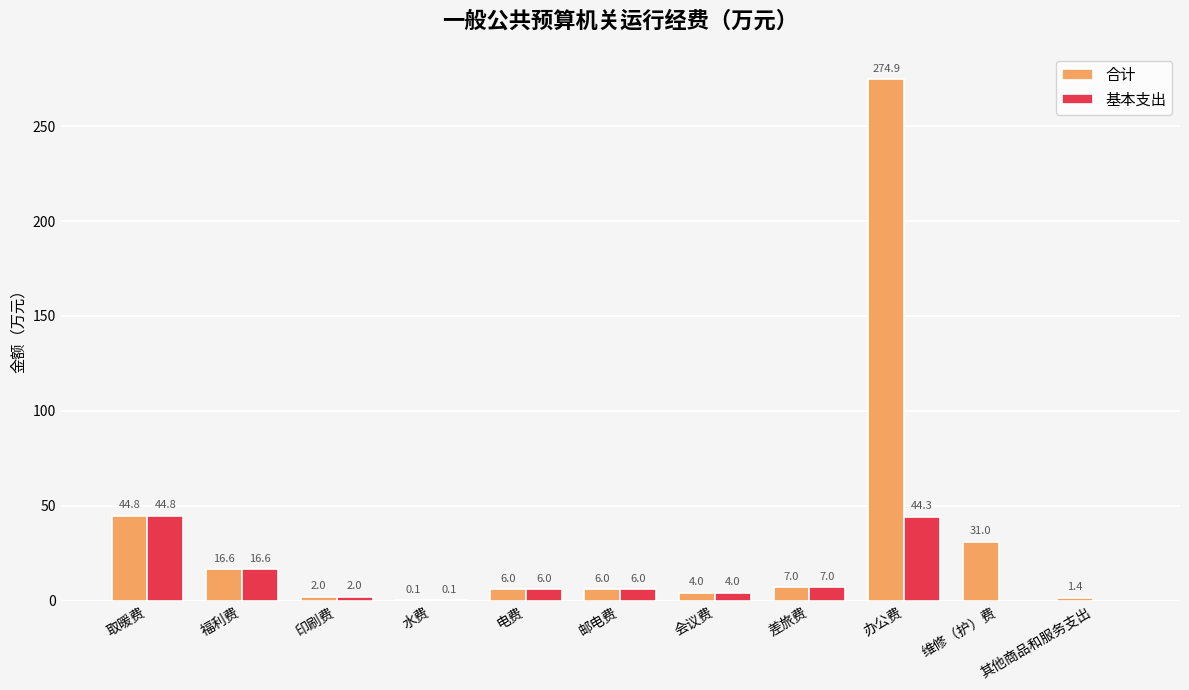

The 合计 series shows 16.6 at 福利费. True or false?

True